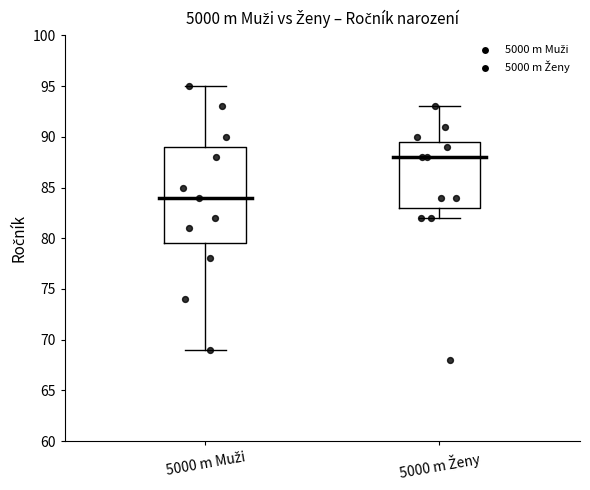

Reading left to right, read every box against the y-axis: the position of its median line, the range the box covers, and the ends of its whiskers. The values are not printed on the chart, so give them approximately, as read against the axis.

5000 m Muži: median 84.0, box 79.5 to 89.0, whiskers 69.0 to 95.0
5000 m Ženy: median 88.0, box 83.0 to 89.5, whiskers 82.0 to 93.0